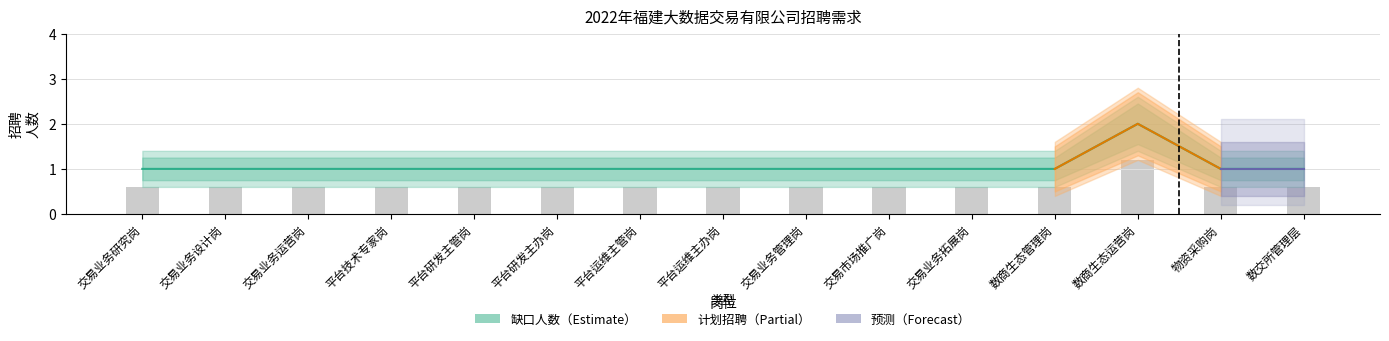

Does the chart contain stacked bars?

No